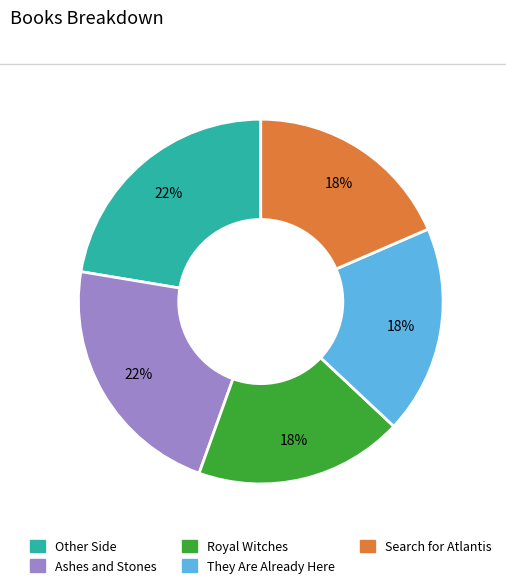

Do They Are Already Here and Ashes and Stones together represent more than half of the pie?

No